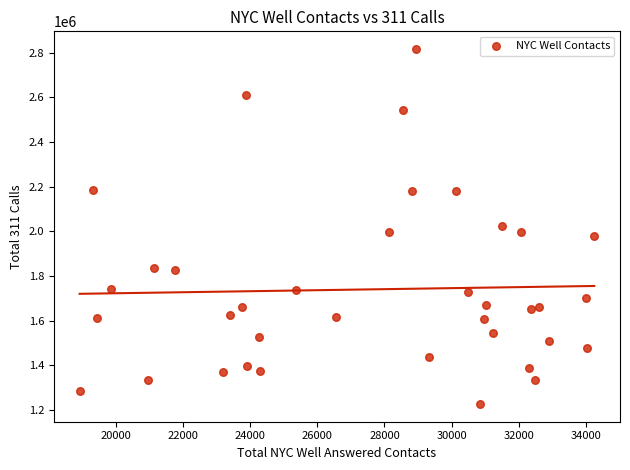

What is the range of X values (max minus min)?

15325